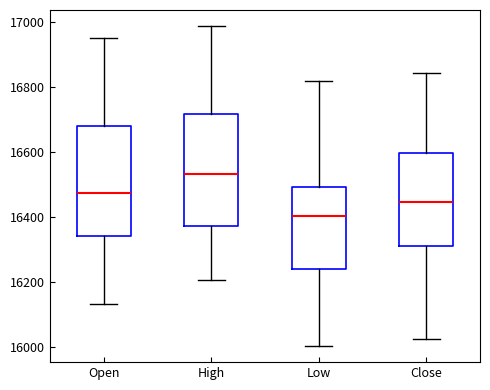

Reading left to right, transcribe this box plot: for each box, give where its median line is, the range the box spans, and where its two whiskers end, as read against the y-axis. The values are not printed on the chart, so give them approximately, as read against the axis.

Open: median 16480, box 16340 to 16680, whiskers 16140 to 16960
High: median 16540, box 16380 to 16720, whiskers 16200 to 16980
Low: median 16400, box 16240 to 16500, whiskers 16000 to 16820
Close: median 16440, box 16320 to 16600, whiskers 16020 to 16840